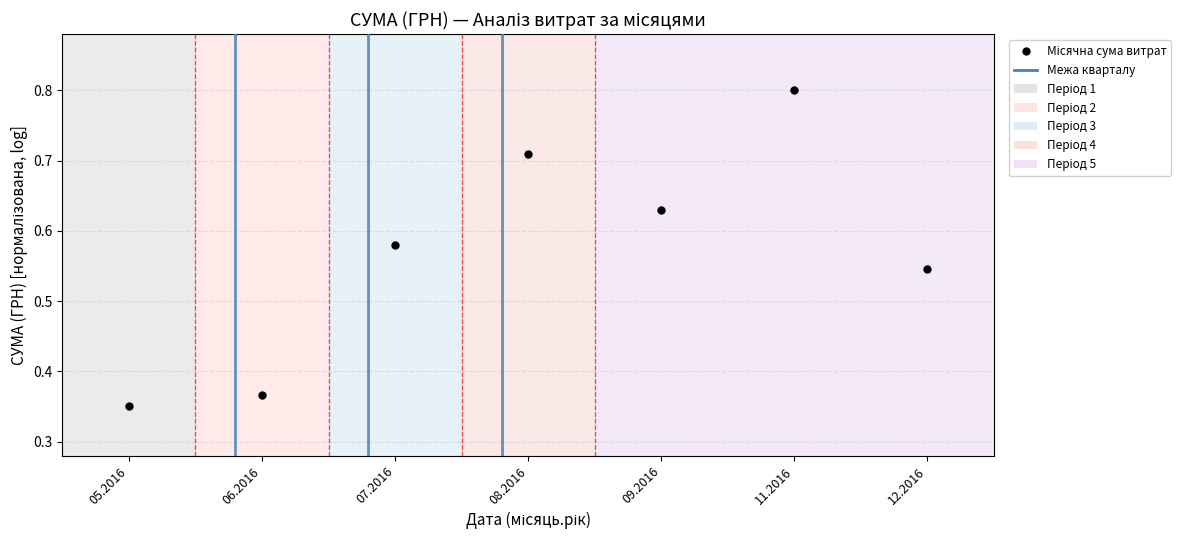

What position from the right is 11.2016?

2